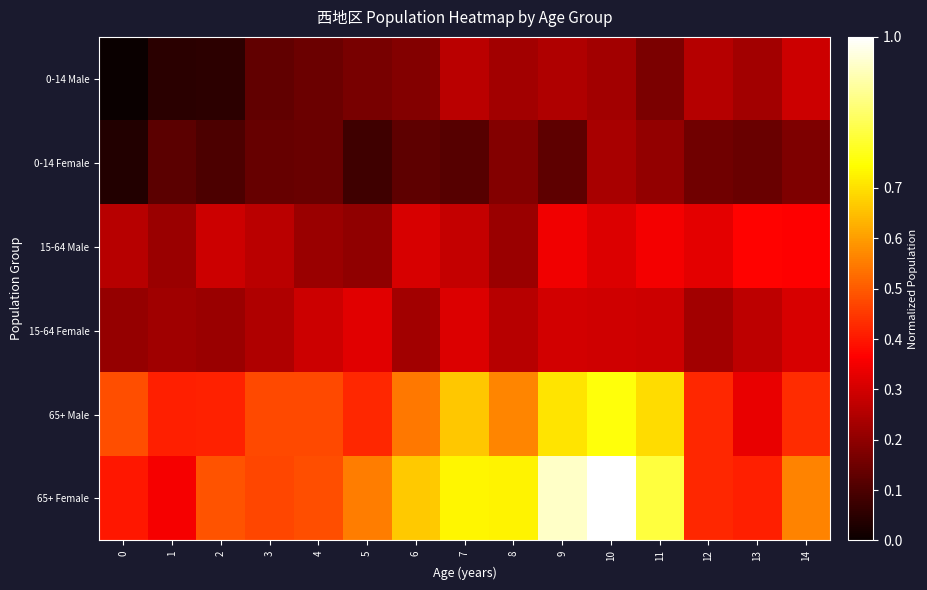

What is the greatest value displayed?

1.0